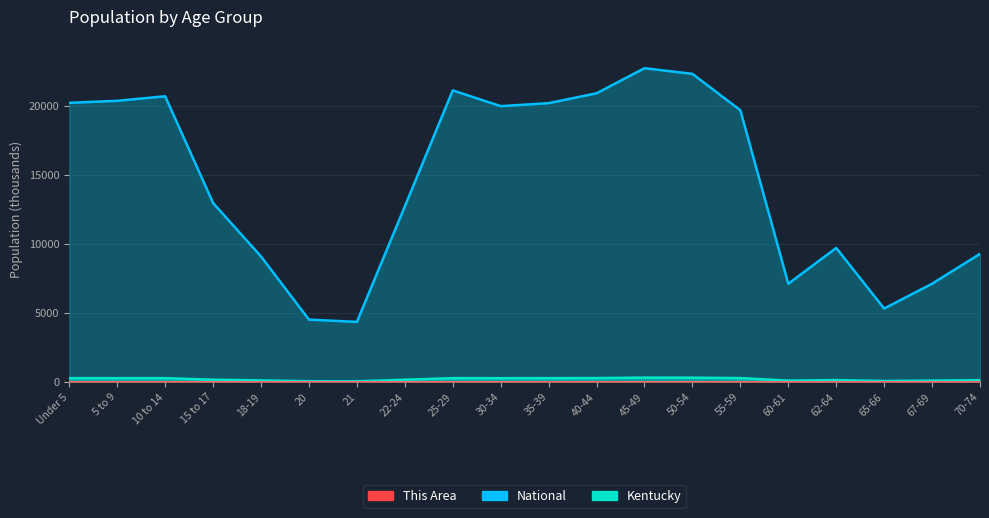

Is the value of Kentucky at 62-64 greater than the value of National at 65-66?

No